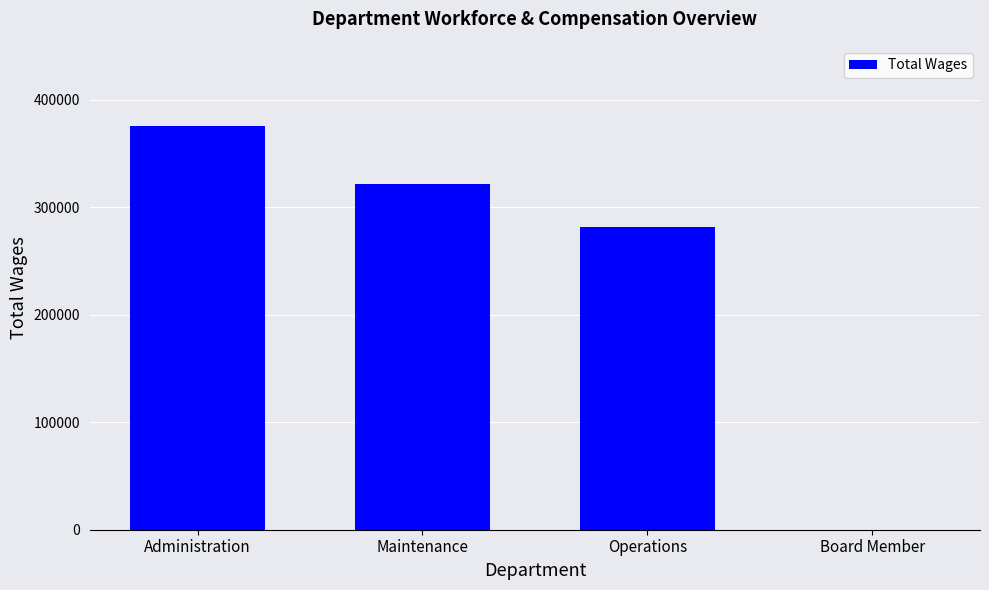

What is the difference between the values at Board Member and Operations?

281851